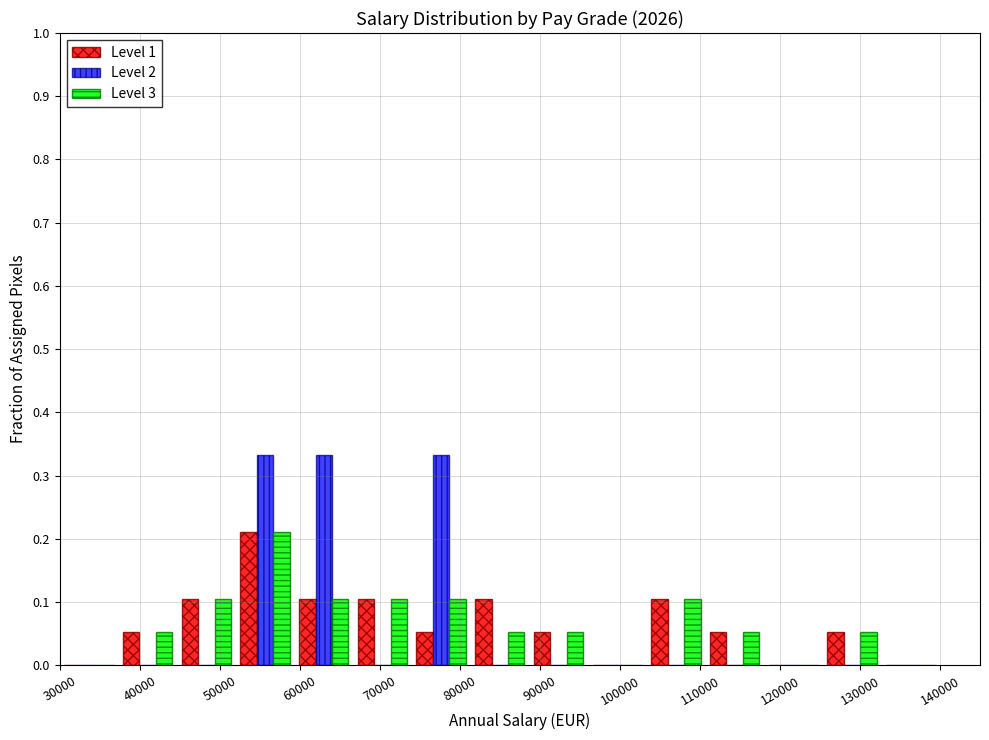

In the Level 1 series, which range on the x-axis has the tallest bar?

52000 to 59000